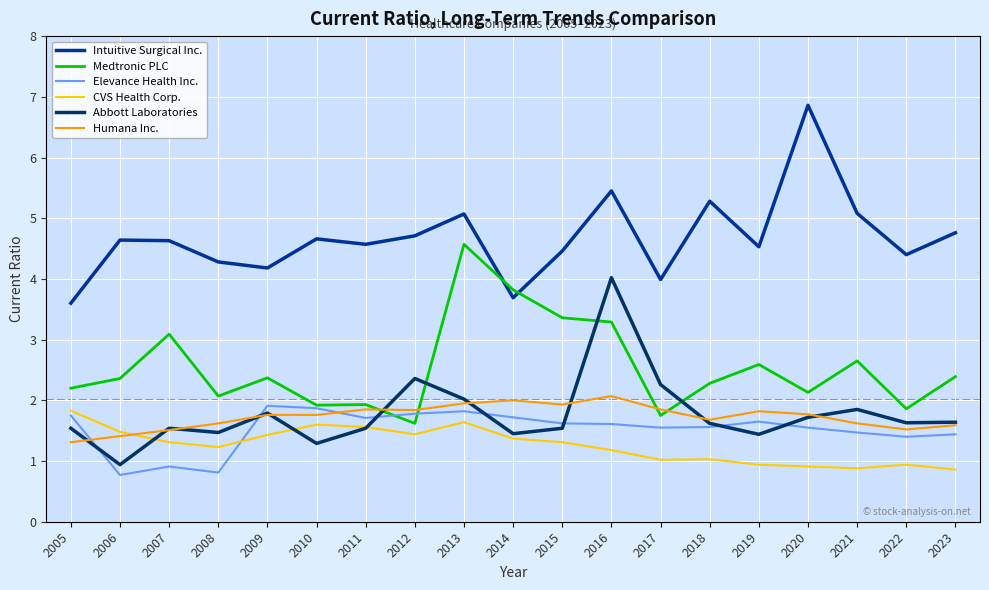

True or false: CVS Health Corp. has a value of 1.6 at 2013.

True